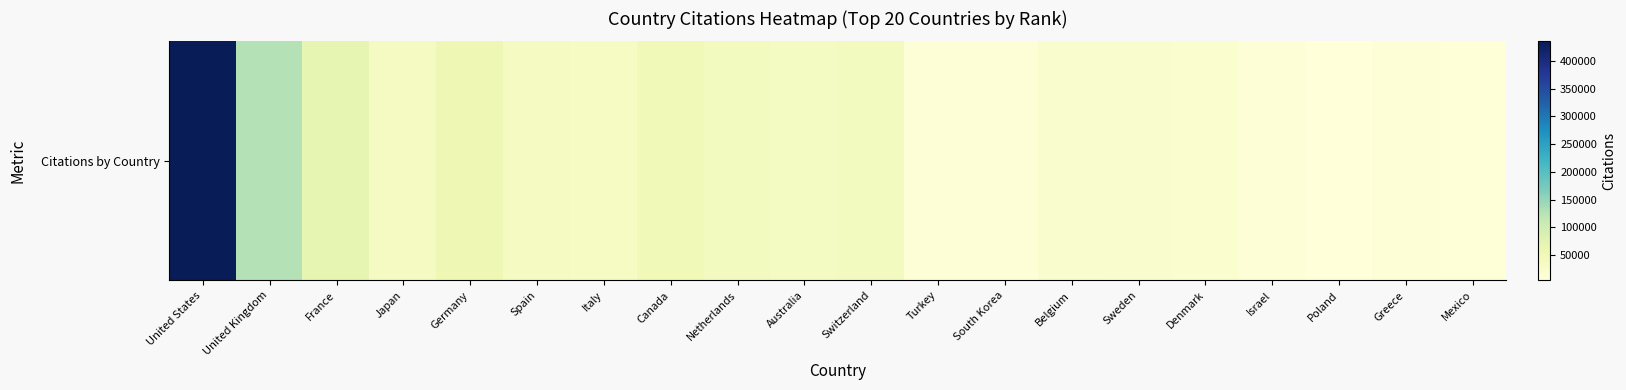

Reading left to right, list all the values displayed in this chart.

United States=435242	United Kingdom=126124	France=67713	Japan=37264	Germany=53614	Spain=37280	Italy=34274	Canada=49079	Netherlands=38916	Australia=35470	Switzerland=38986	Turkey=8614	South Korea=10027	Belgium=22439	Sweden=19873	Denmark=19089	Israel=9388	Poland=4250	Greece=8230	Mexico=6960